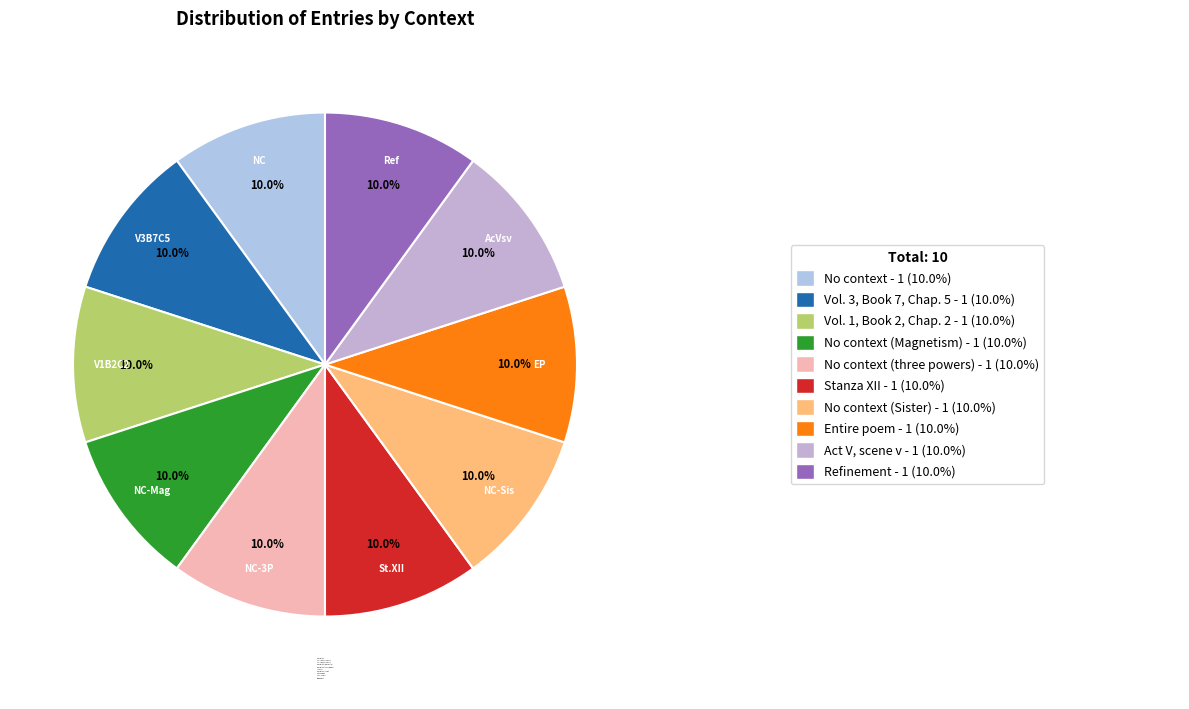

Combined, what portion of the pie is No context and Vol. 1, Book 2, Chap. 2?

19.9%